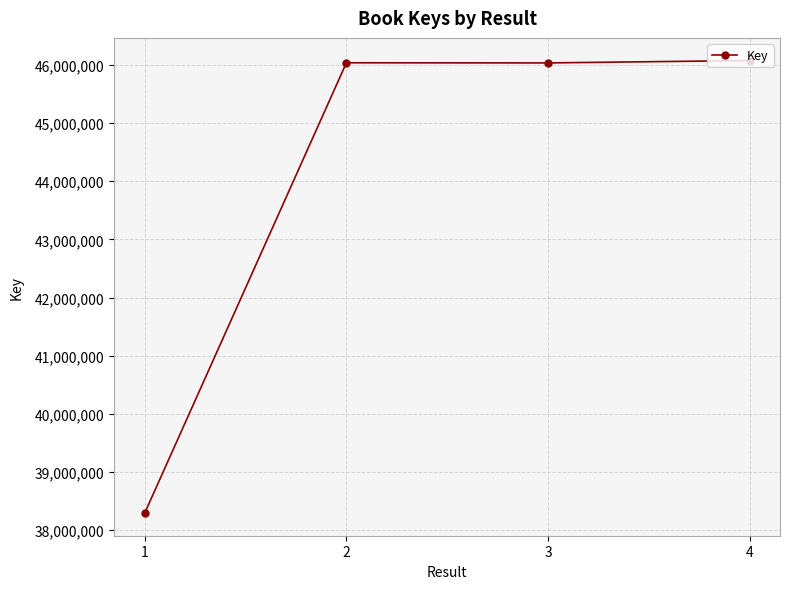

What is the value of the 4th point from the left?

46074427